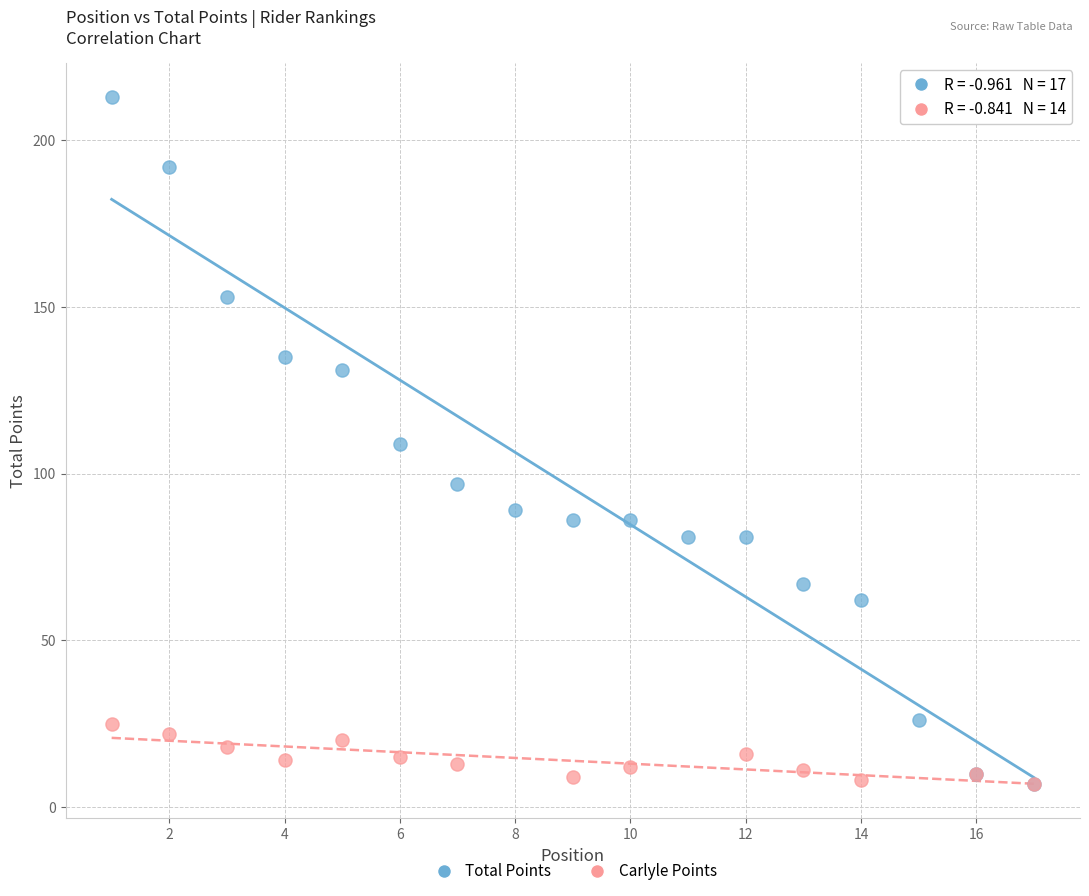

Which series reaches the maximum Y coordinate?

Total Points